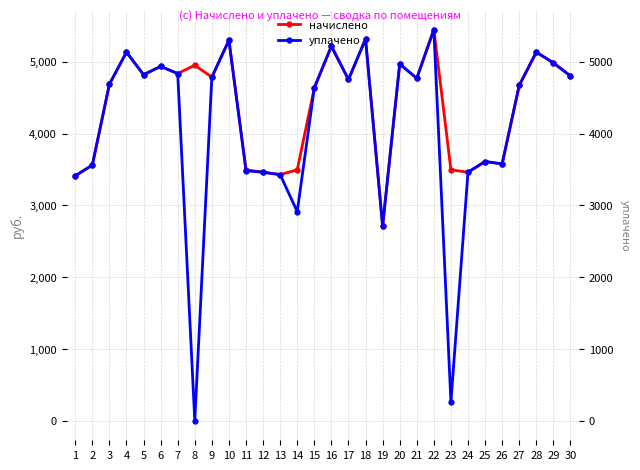

Between 2 and 25, which series saw the biggest shift?

начислено